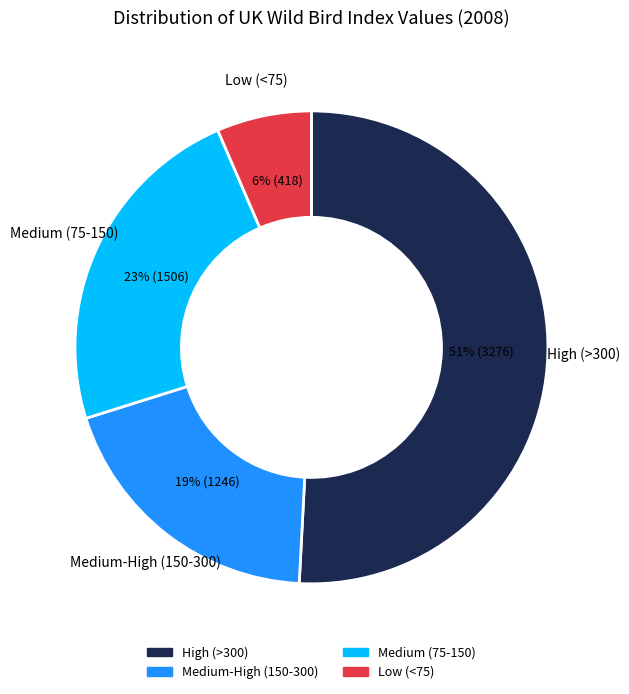

Does any single category account for the majority?

Yes